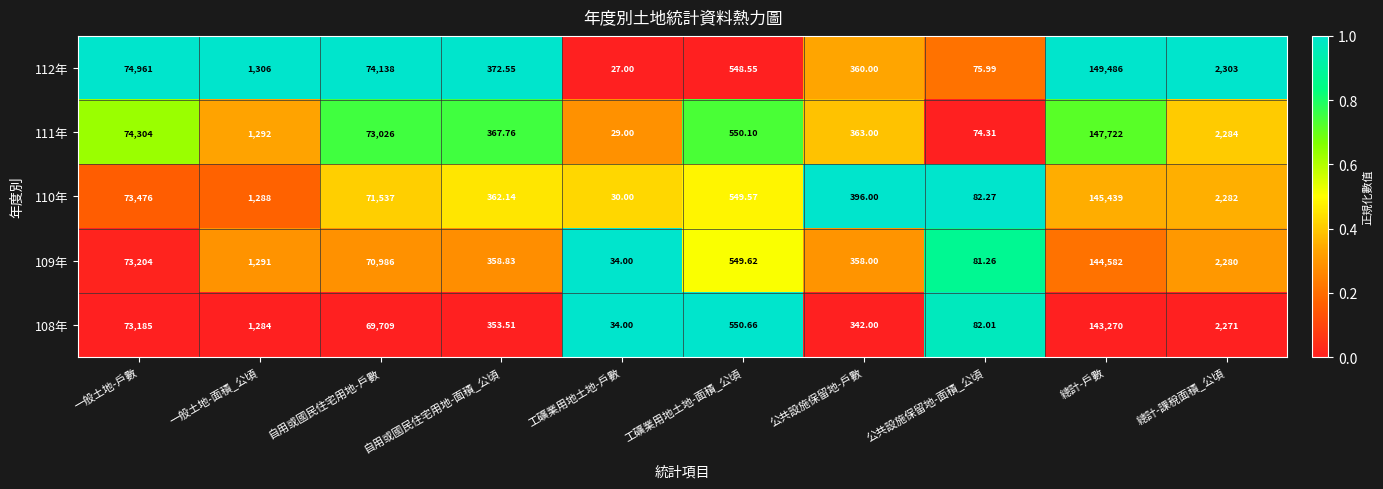

At which label does 110年 reach its peak?

總計-戶數